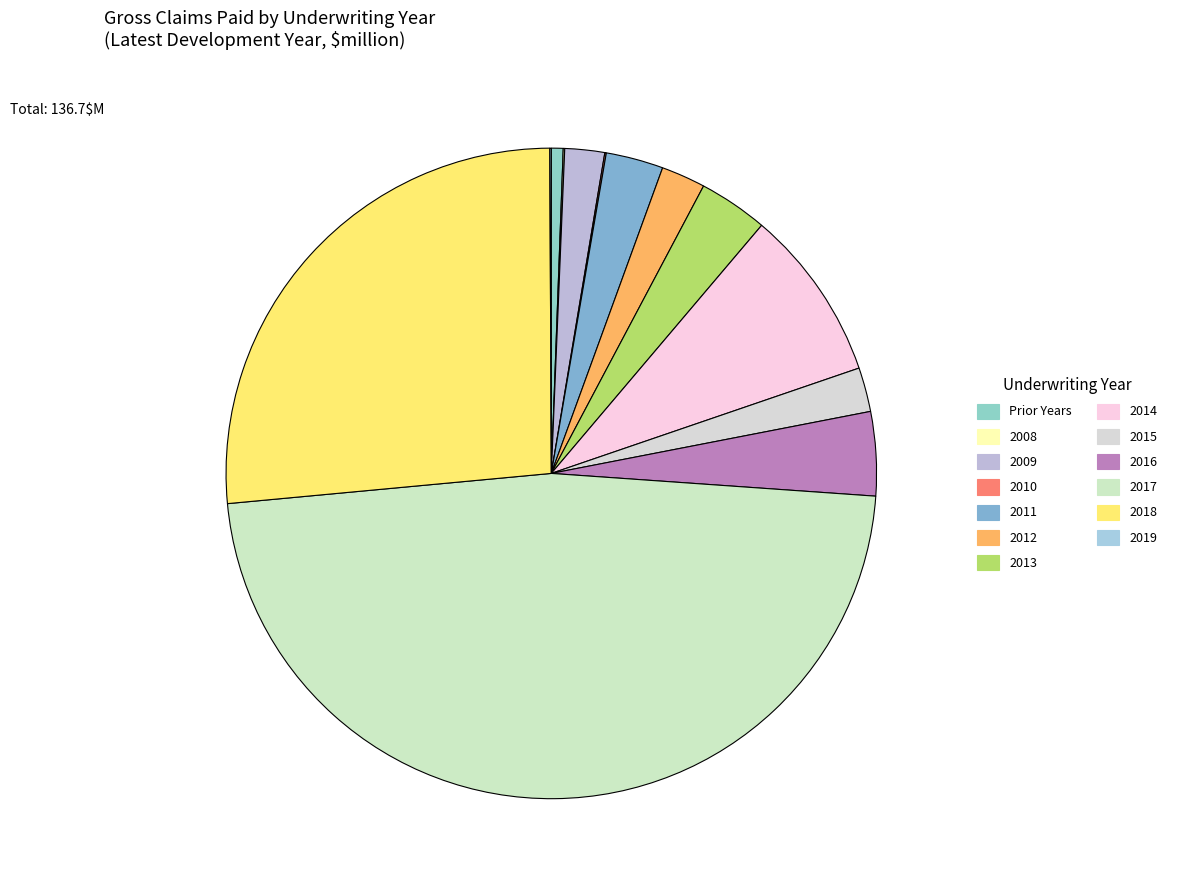

How many segments does this pie chart have?

13